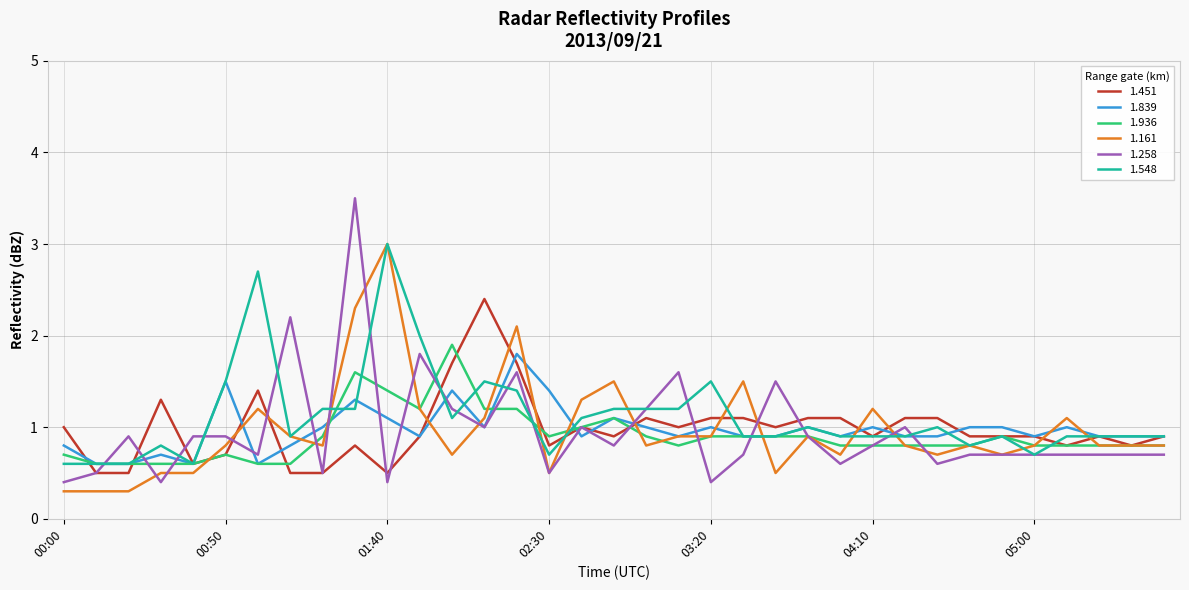

What is the maximum value for 1.936?

1.9